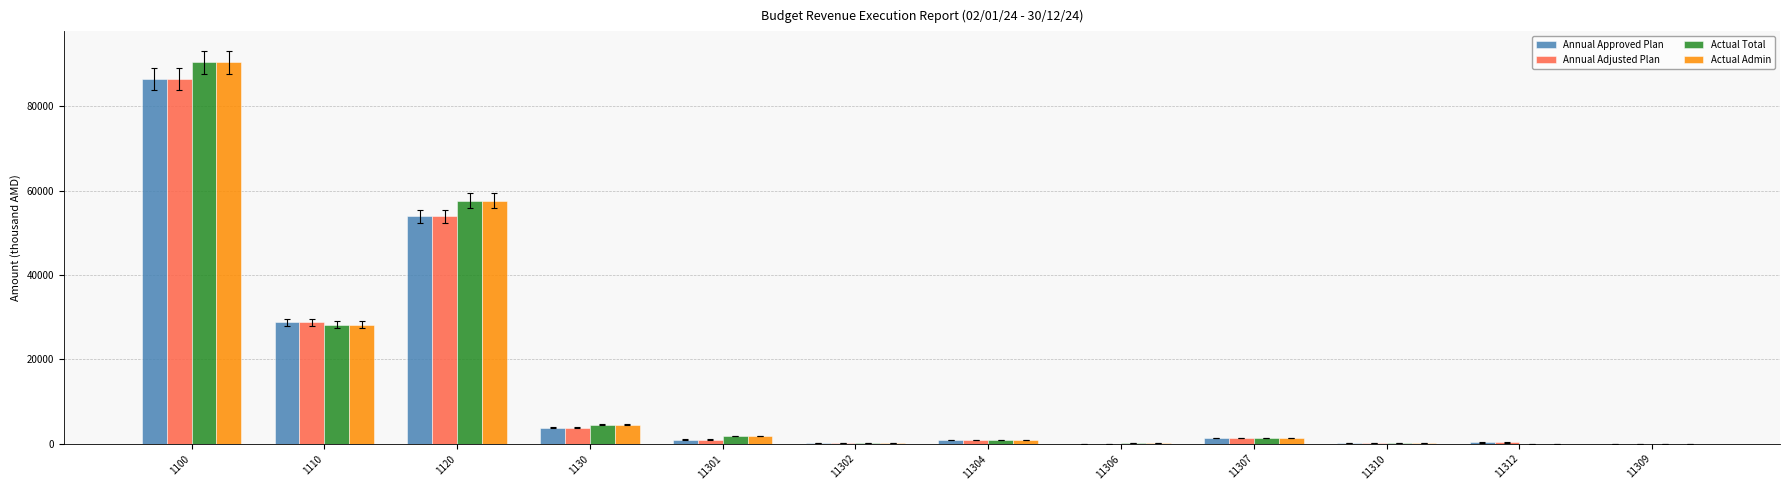

Is the value of Actual Admin at 1120 greater than the value of Actual Total at 1110?

Yes